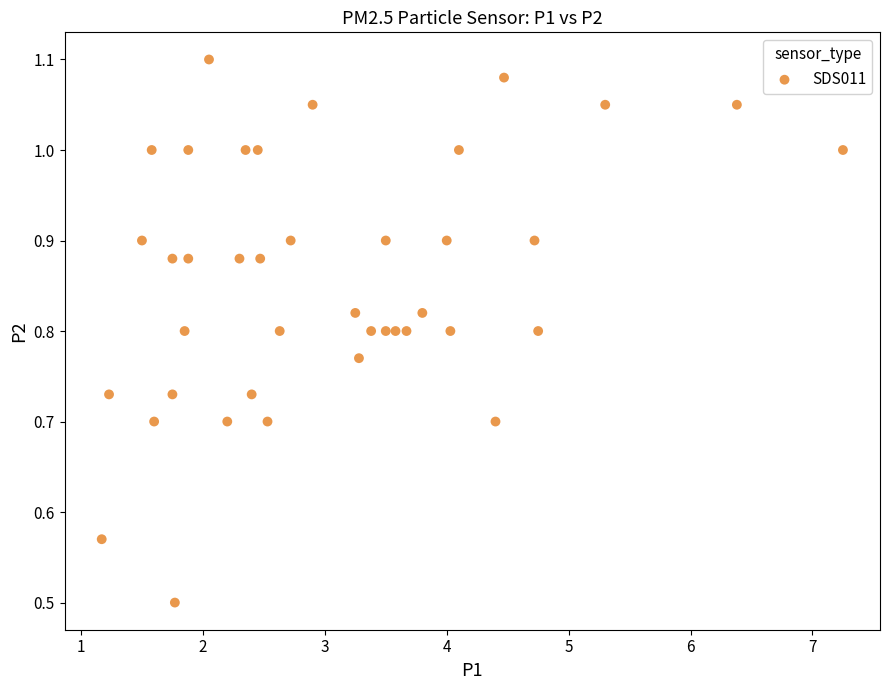

What Y value in the scatter plot is closest to 0?

0.5